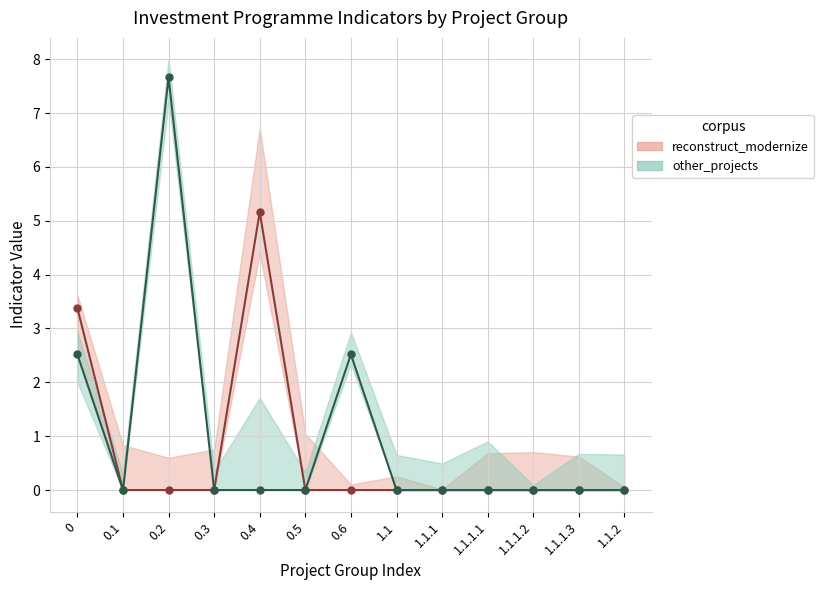

How many values in group_other are above zero?

3